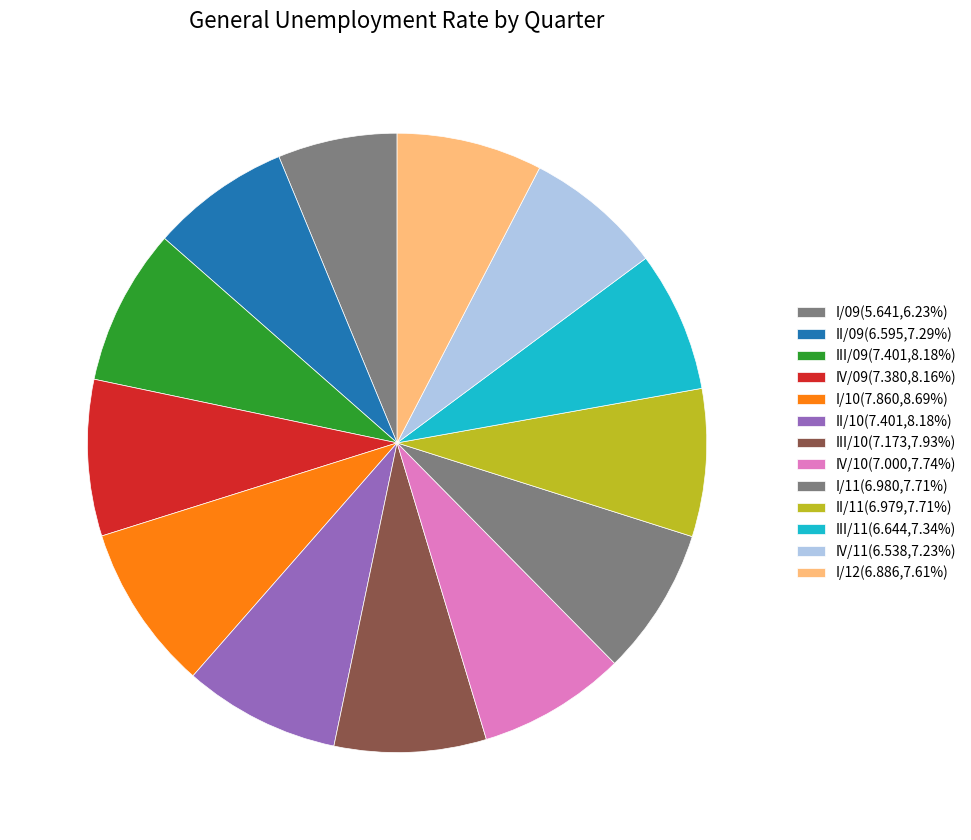

Is there any slice that represents more than half of the pie?

No